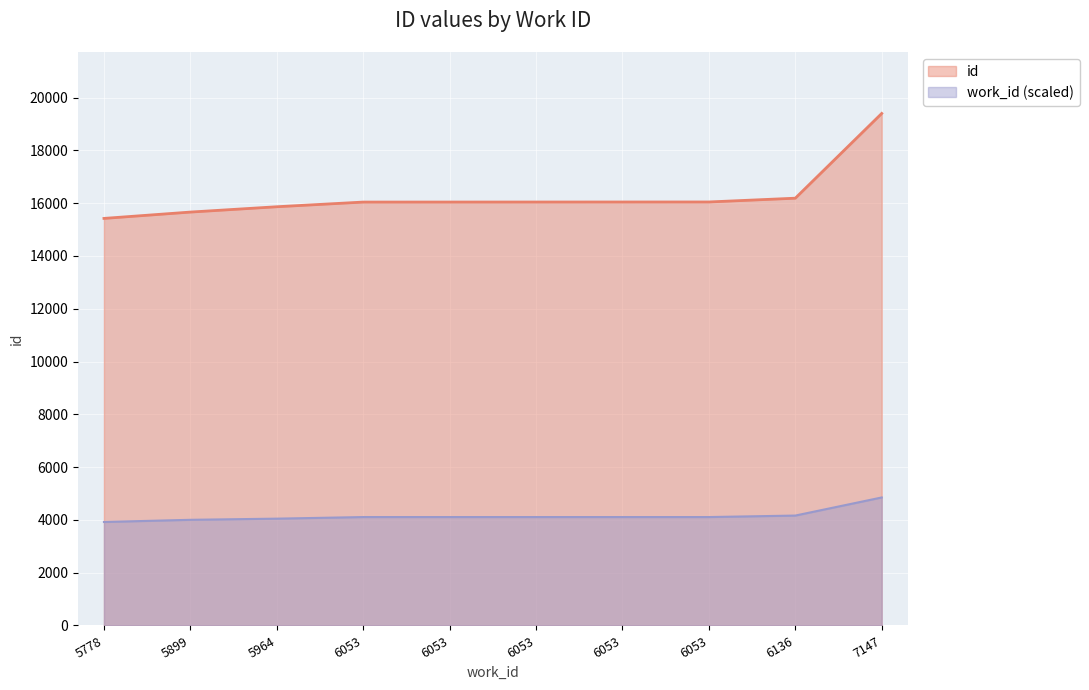

Reading left to right, what are all the values shown in this chart?

id: 15423.0	15663.0	15865.0	16042.0	16043.0	16044.0	16045.0	16046.0	16189.0	19400.0
work_id_series: 3921.0	4003.1	4047.2	4107.6	4107.6	4107.6	4107.6	4107.6	4163.9	4850.0